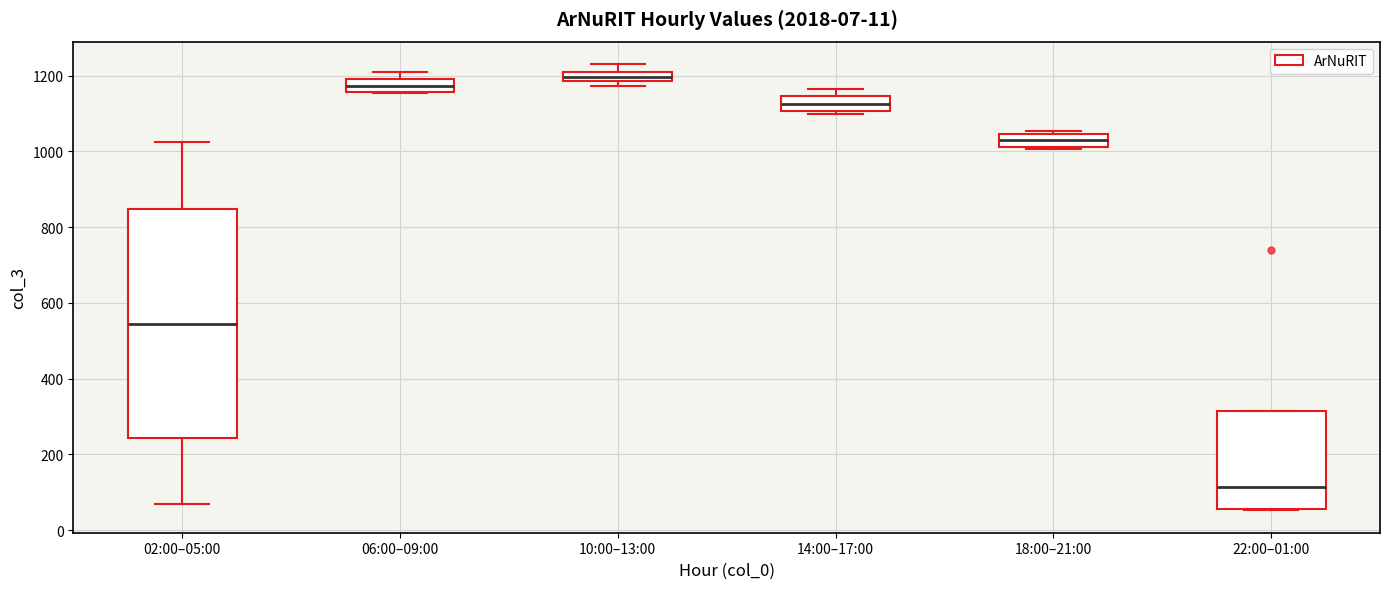

Where is the upper edge of the box for 22:00–01:00 on the y-axis? The values are not printed on the chart, so give them approximately, as read against the axis.

320